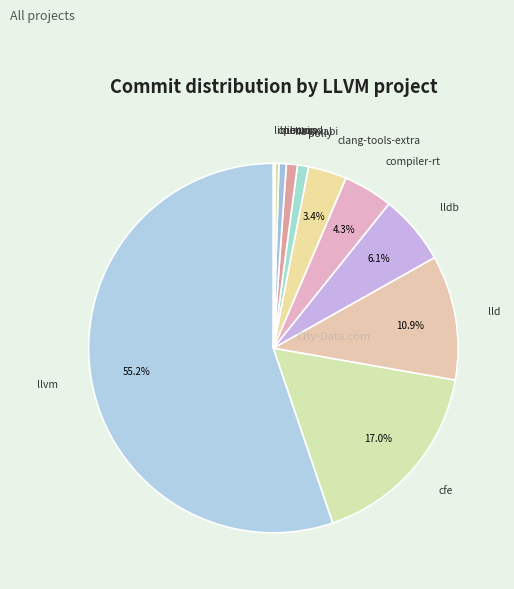

Approximately how many times larger is the value at lld compared to lldb?

1.8